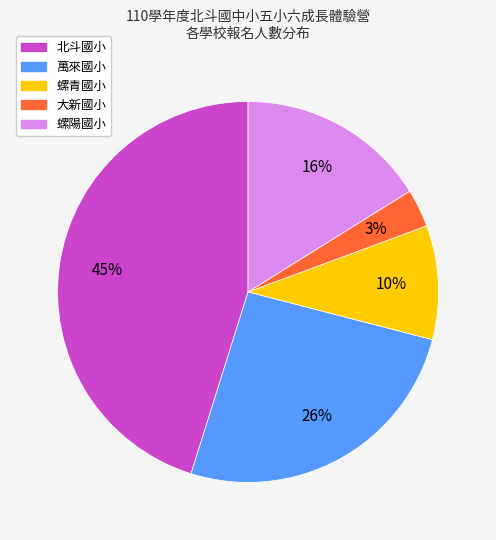

Is there any slice that represents more than half of the pie?

No